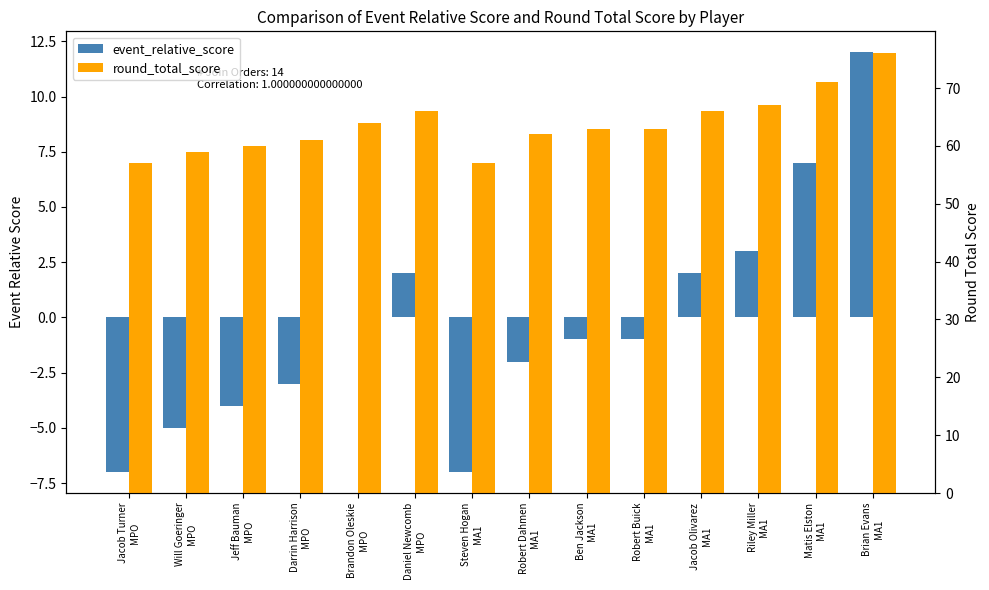

The value of event_relative_score at Will Goeringer
MPO is -7. True or false?

False